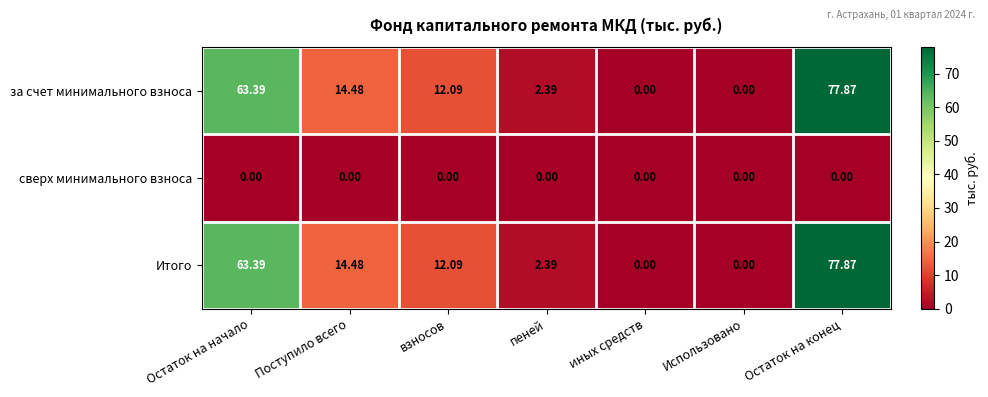

At which label does за счет минимального взноса first exceed 12?

Остаток на начало